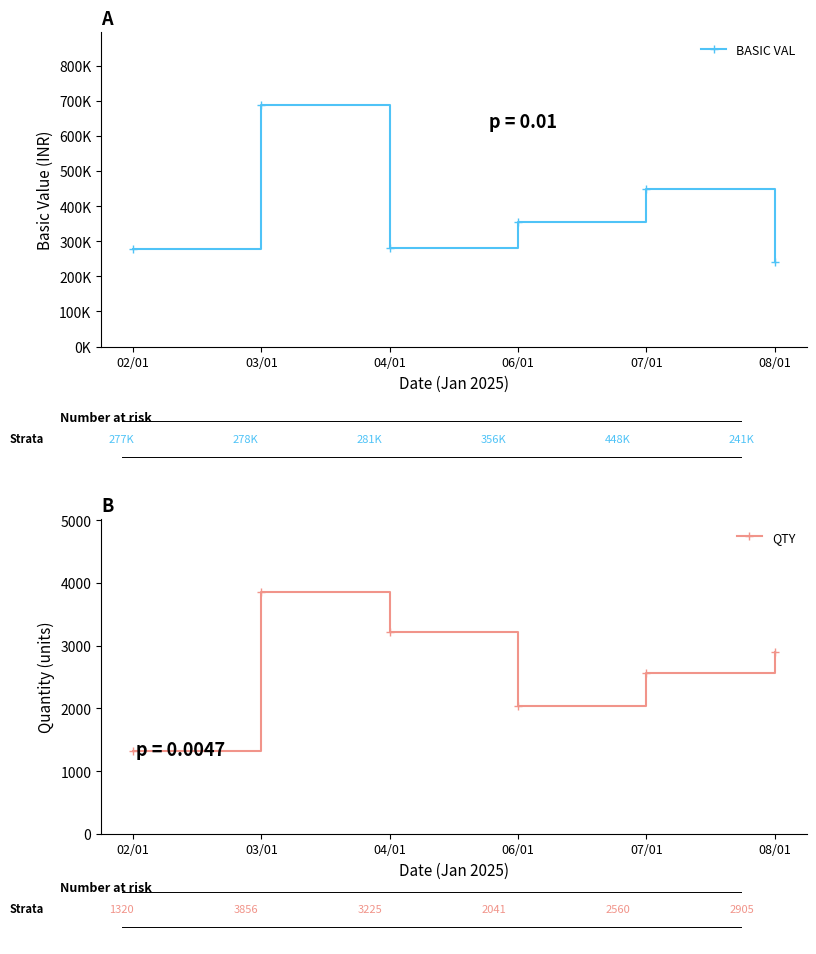

What is the value of the QTY point at the 6th from the left?

2905